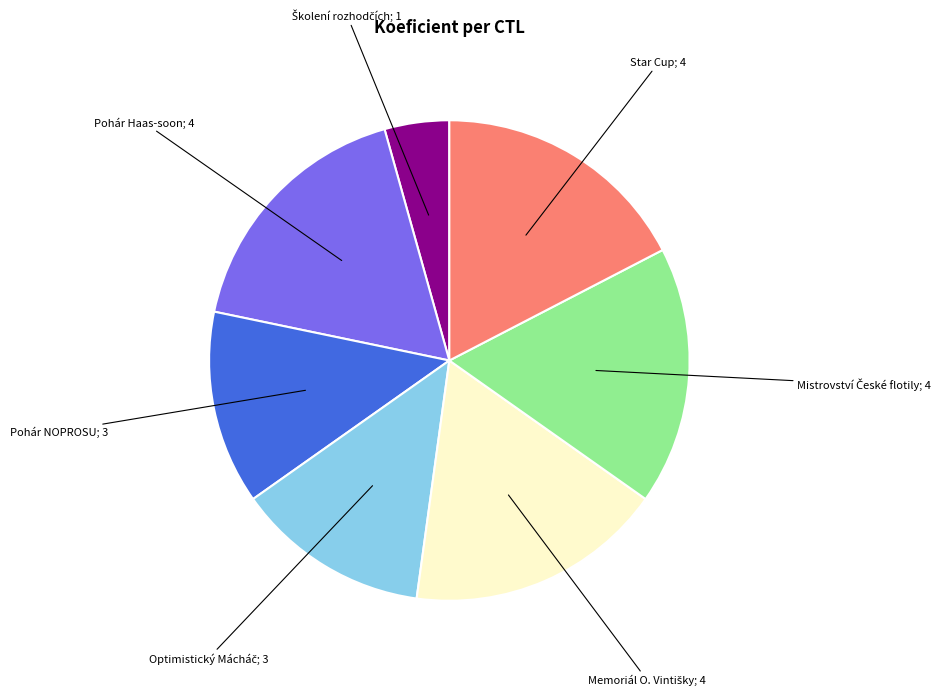

Count the number of slices in the pie.

7